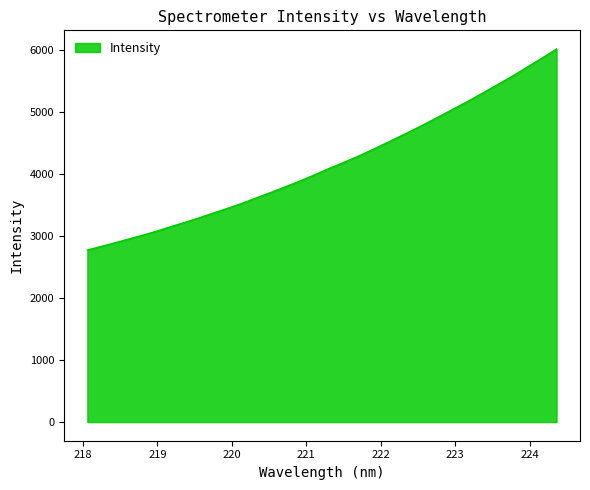

Does the chart have visible grid lines?

No